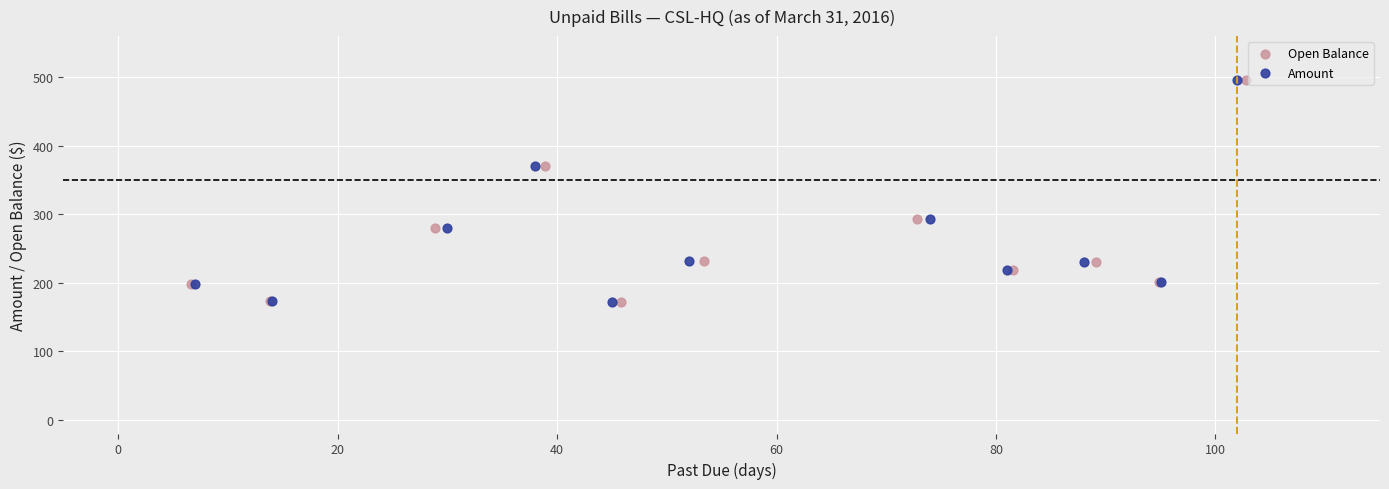

What are all the series names shown in the legend?

Open Balance, Amount